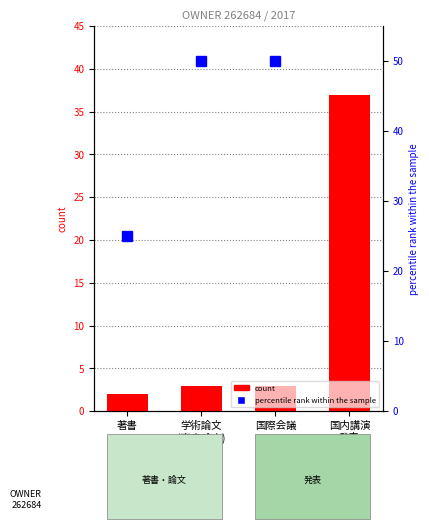

What is the difference between the maximum and minimum values in the count series?

35